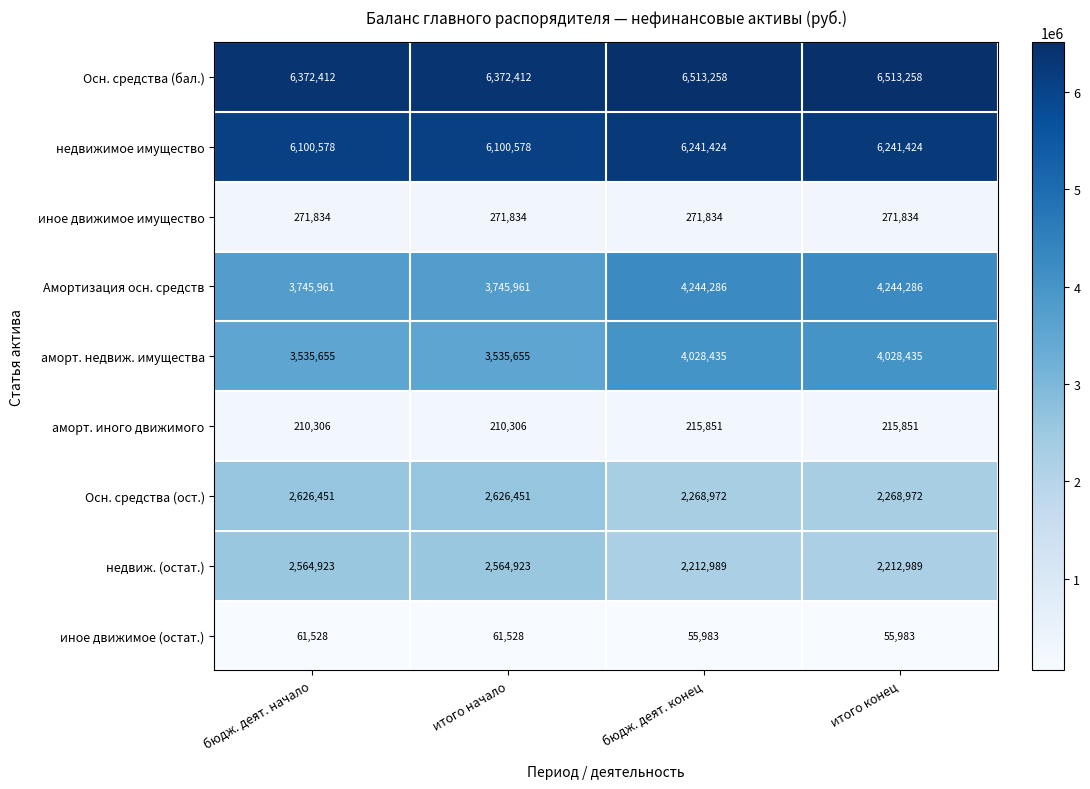

What is the total value across all series at бюдж. деят. конец?

26053032